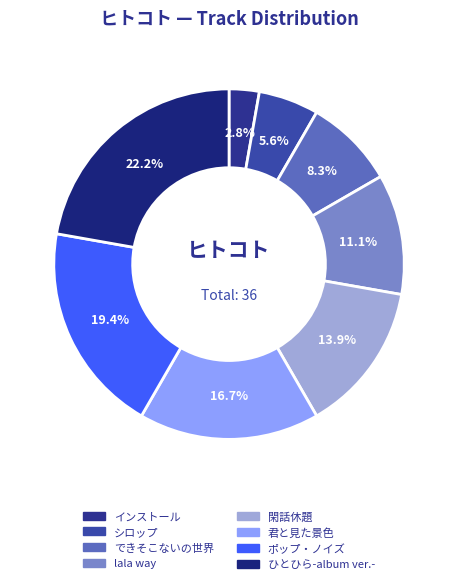

What is the largest slice in the pie chart?

ひとひら-album ver.-